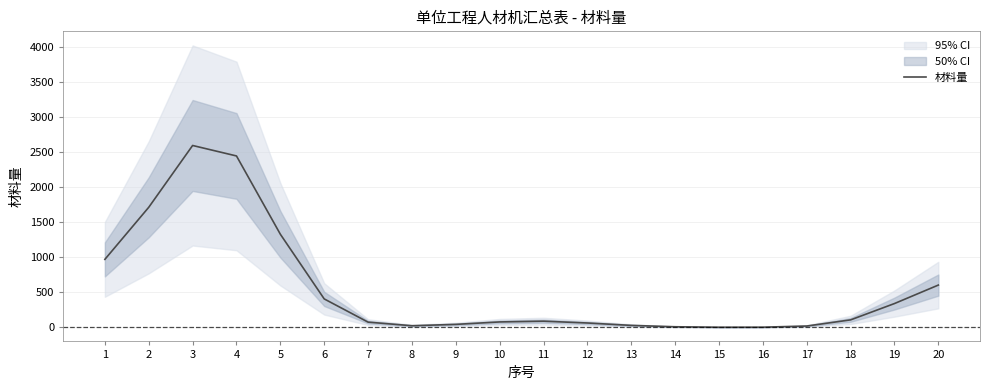

The chart shows a value of 74.2 at 18. True or false?

False